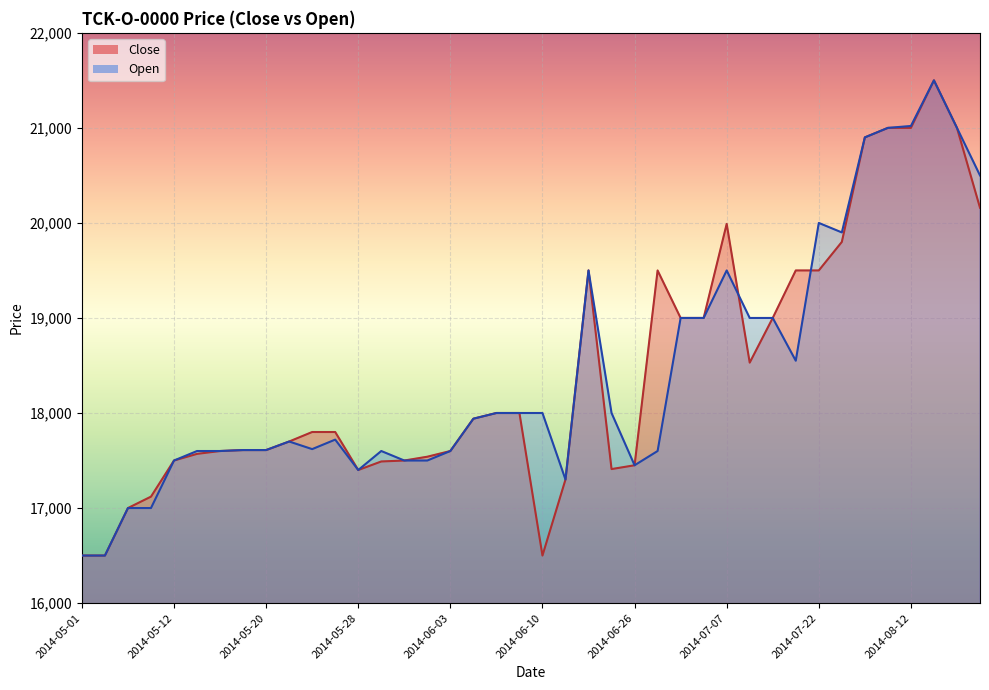

What is the sum of the Open values at 2014-05-12 and 2014-06-20?

37000